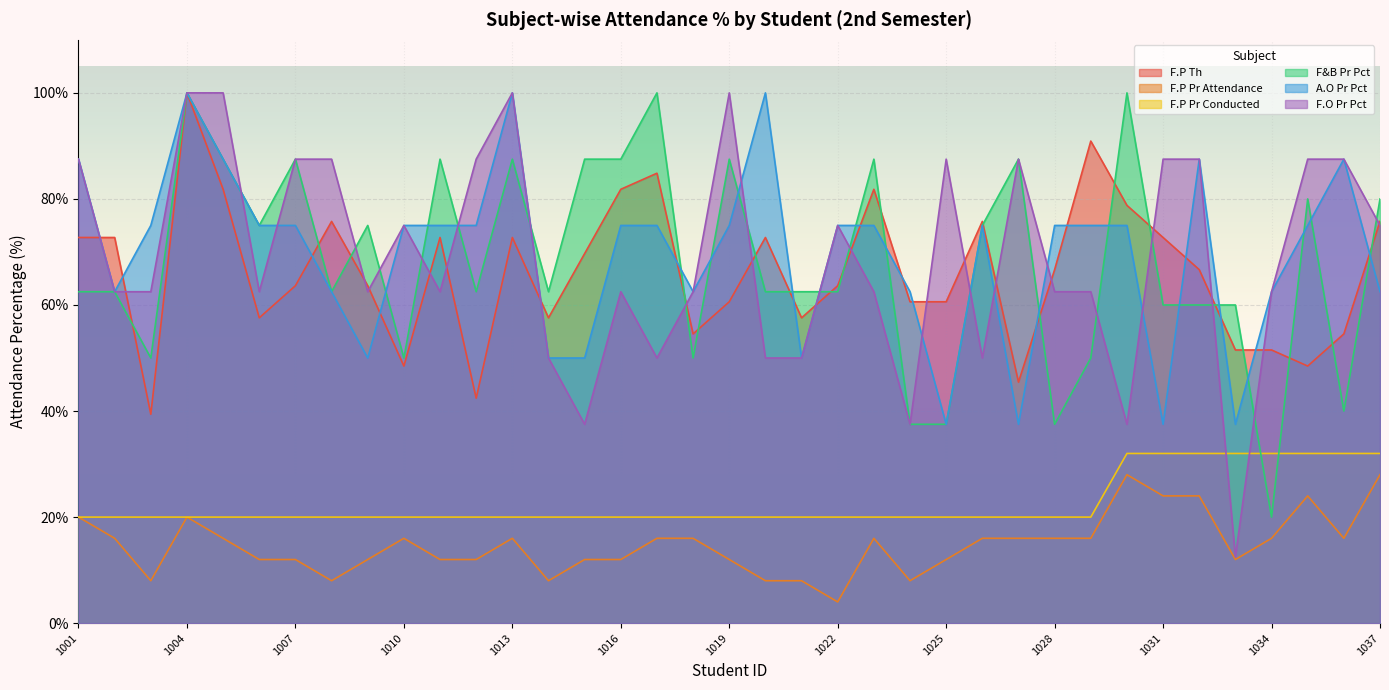

How many lines are shown in the chart?

6